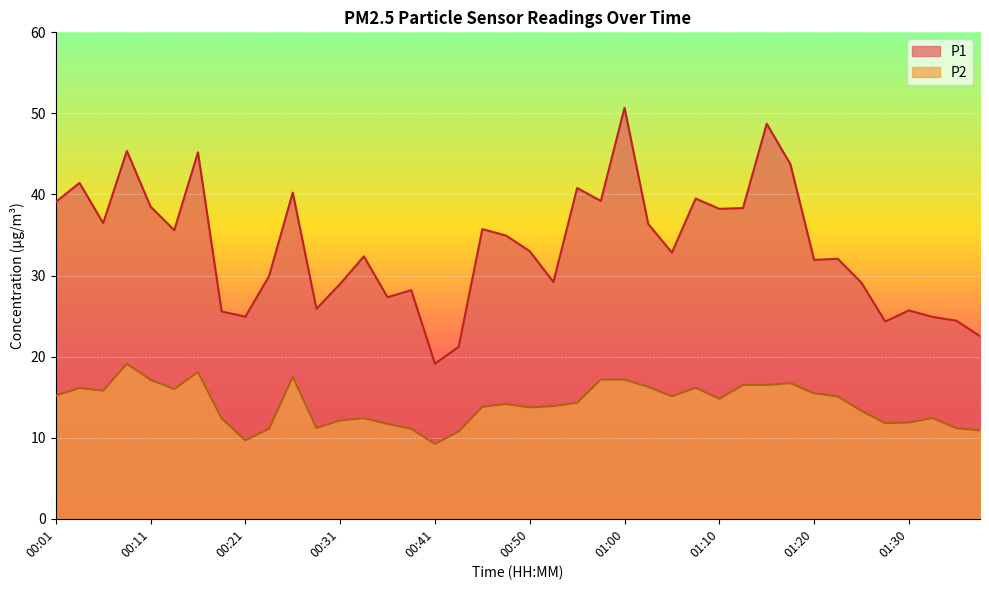

Reading right to left, list all the values displayed in this chart.

P1: 22.5	24.4	24.9	25.7	24.3	29.1	32.1	31.9	43.7	48.7	38.3	38.2	39.5	32.8	36.4	50.7	39.2	40.8	29.2	33.0	34.9	35.7	21.2	19.1	28.2	27.3	32.4	29.0	25.9	40.2	29.9	24.9	25.6	45.2	35.6	38.5	45.4	36.5	41.4	39.1
P2: 10.9	11.2	12.4	11.9	11.8	13.3	15.1	15.5	16.7	16.5	16.5	14.8	16.2	15.1	16.3	17.2	17.2	14.3	13.9	13.7	14.2	13.8	10.8	9.2	11.1	11.7	12.4	12.1	11.2	17.5	11.1	9.7	12.4	18.1	16.0	17.1	19.1	15.8	16.1	15.2